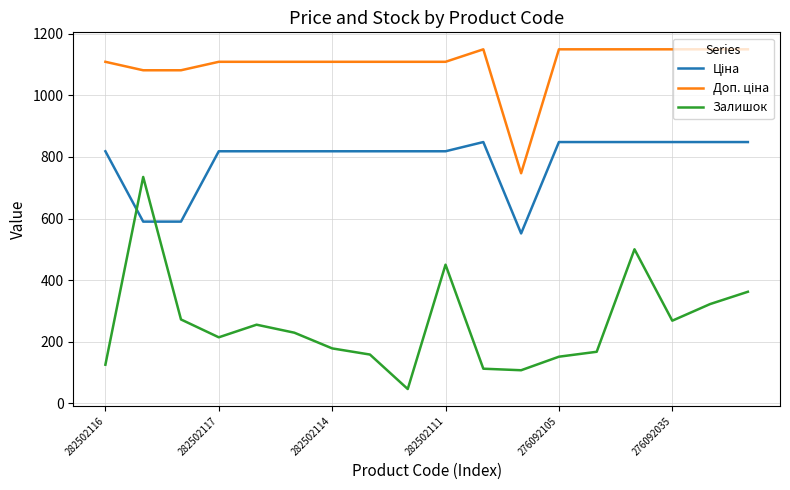

Which series has the widest spread of values?

Залишок